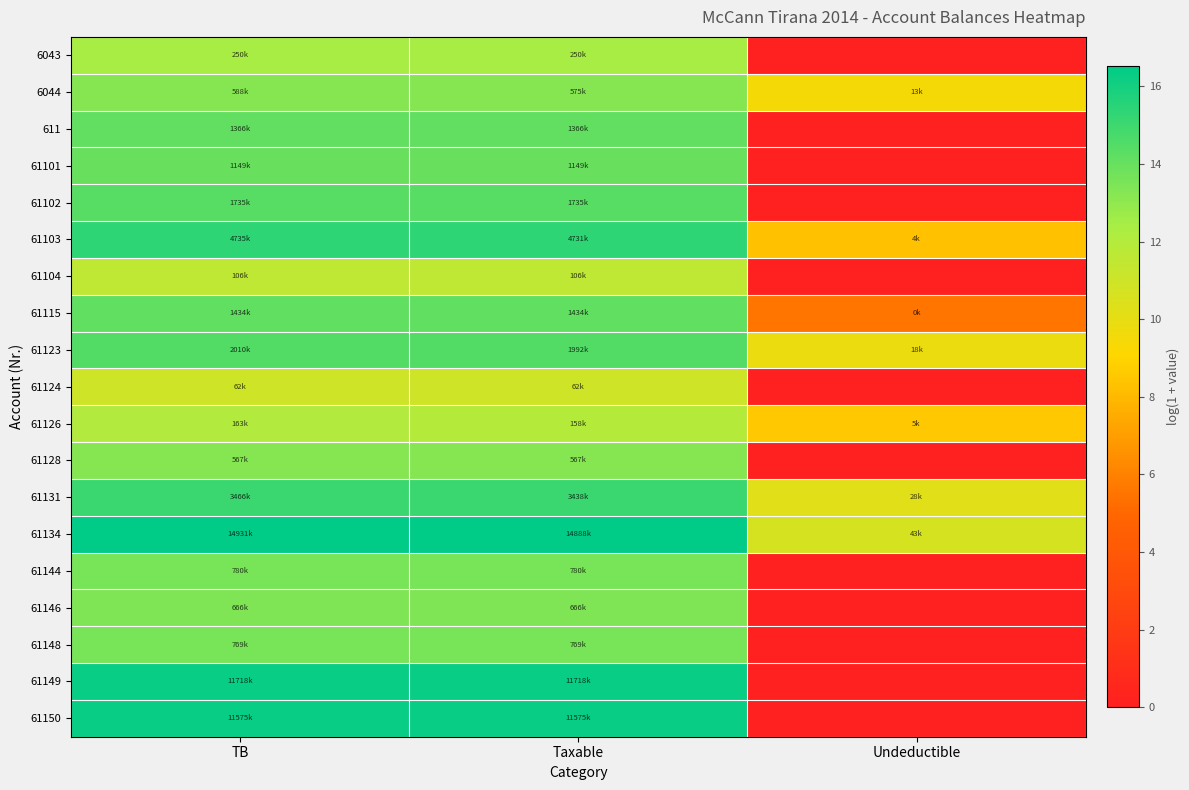

At how many categories does at least one series exceed 12?

2